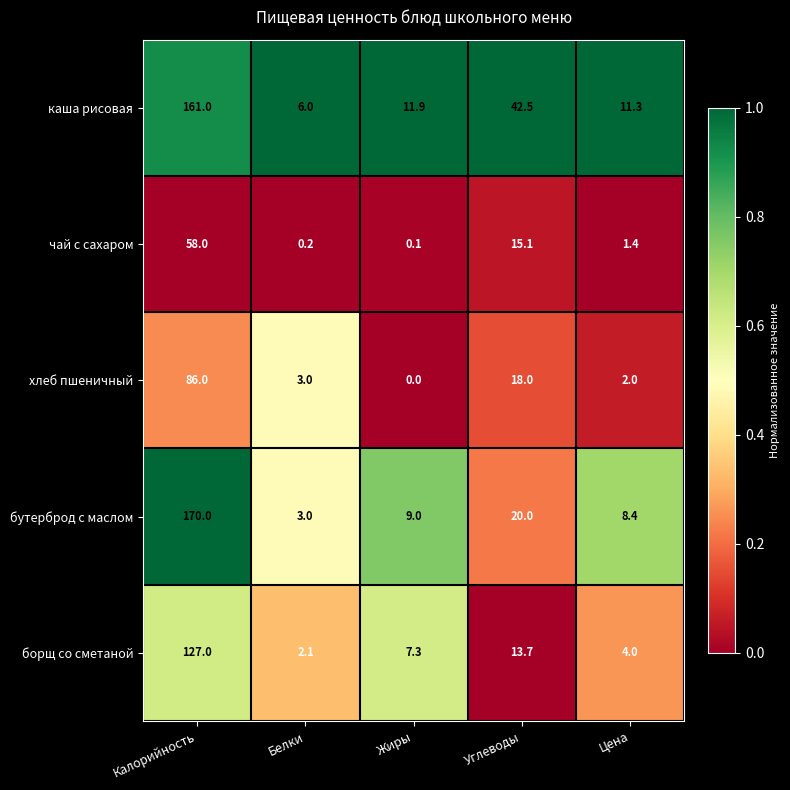

What is the spread (max minus min) of values at Цена?

9.9